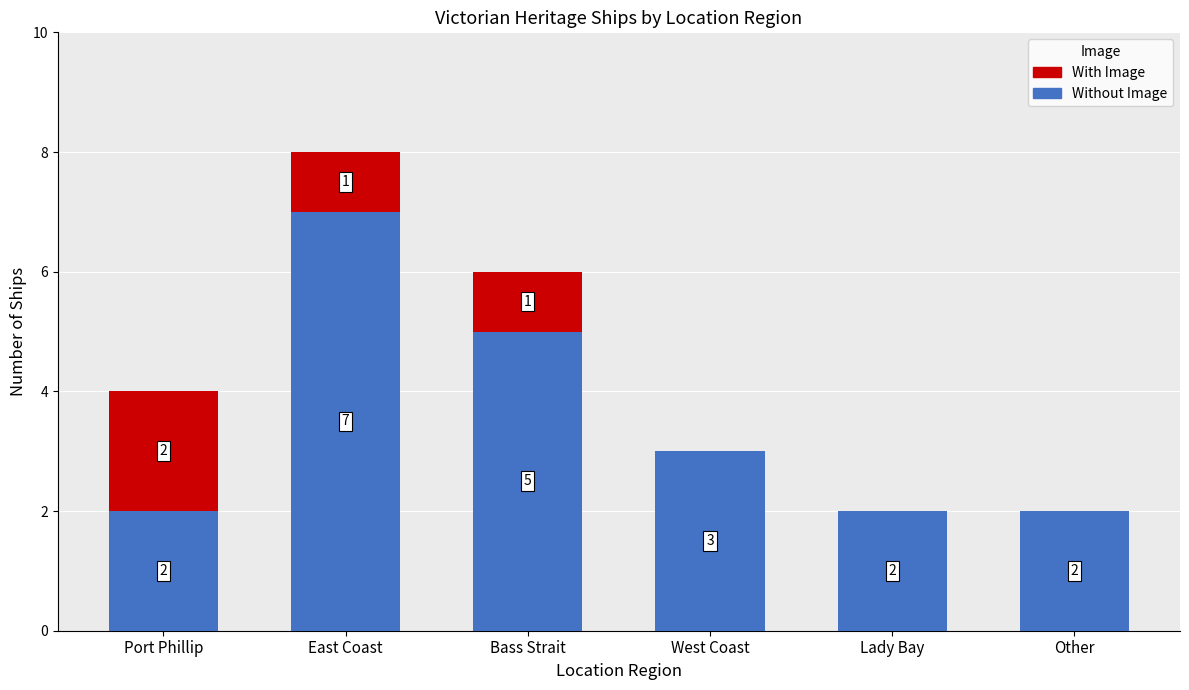

Where does the Without Image series first go above 3?

East Coast